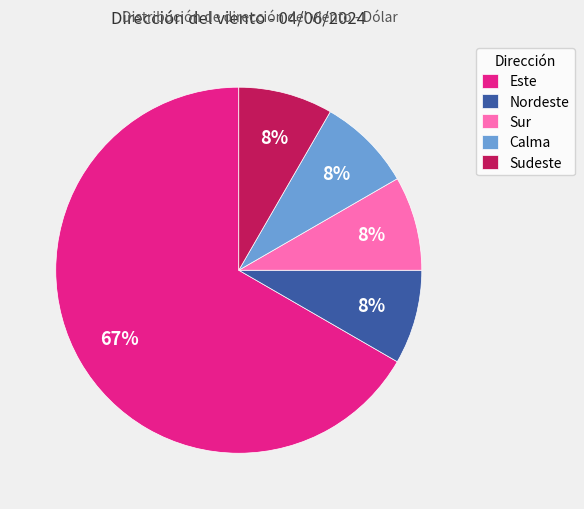

Is there any slice that represents more than half of the pie?

Yes